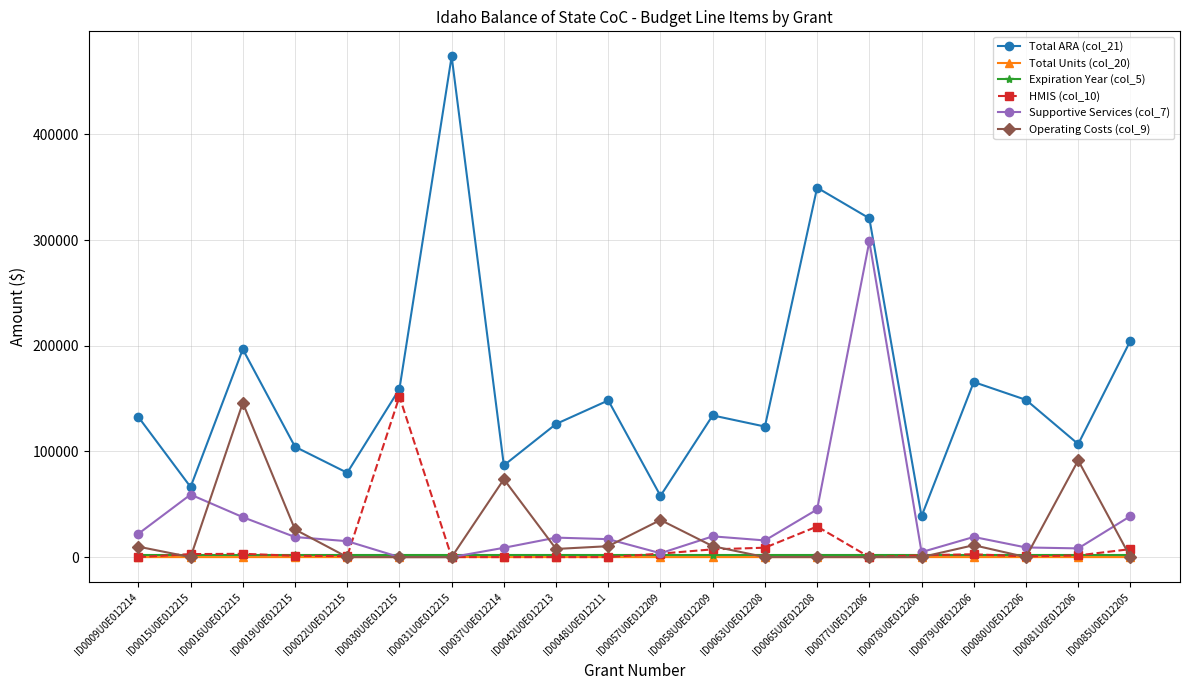

The Total Units (col_20) series shows 0 at ID0037U0E012214. True or false?

True